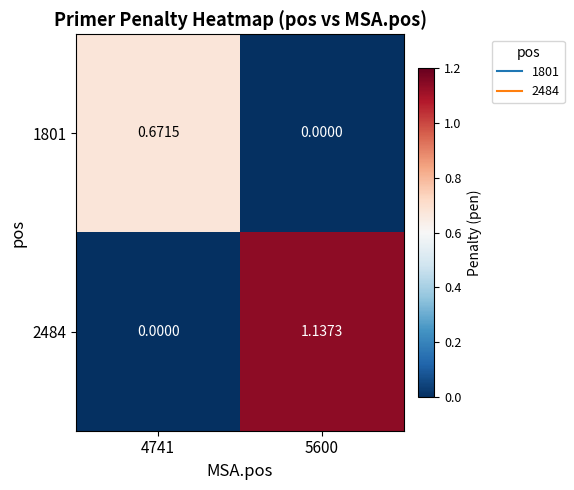

Is the value of 1801 at 5600 greater than the value of 2484 at 5600?

No